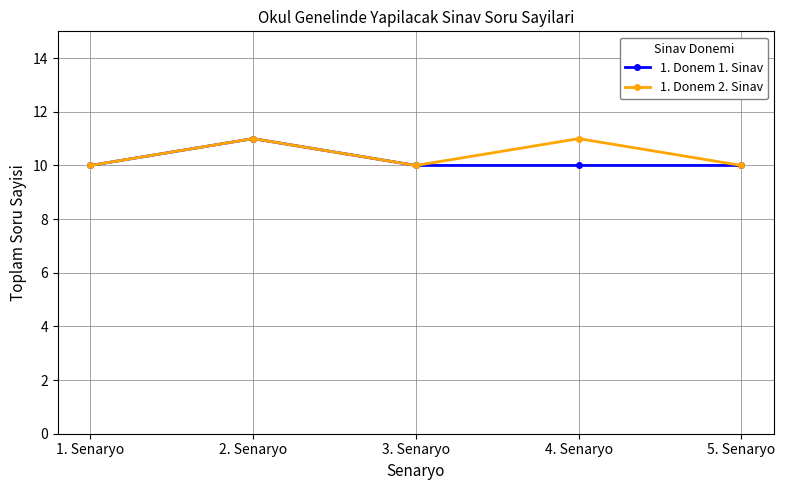

What is the label of the 5th point from the right?

1. Senaryo